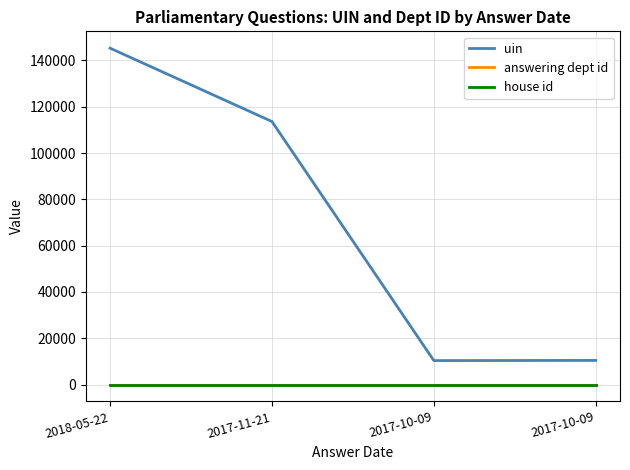

The value of uin at 2017-11-21 is 113607. True or false?

True